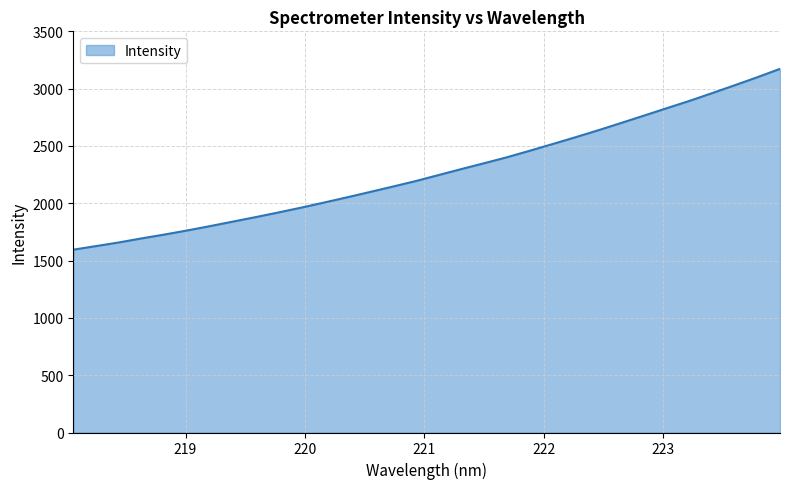

What is the difference between the maximum and minimum values?

1577.6